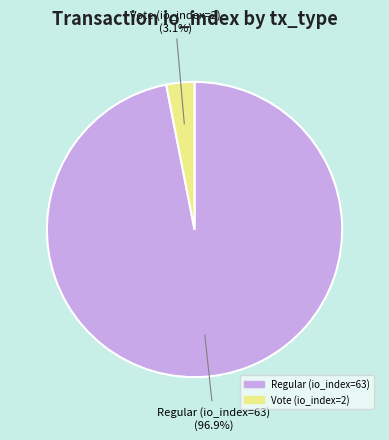

True or false: Vote (io_index=2) accounts for 10% of the total.

False